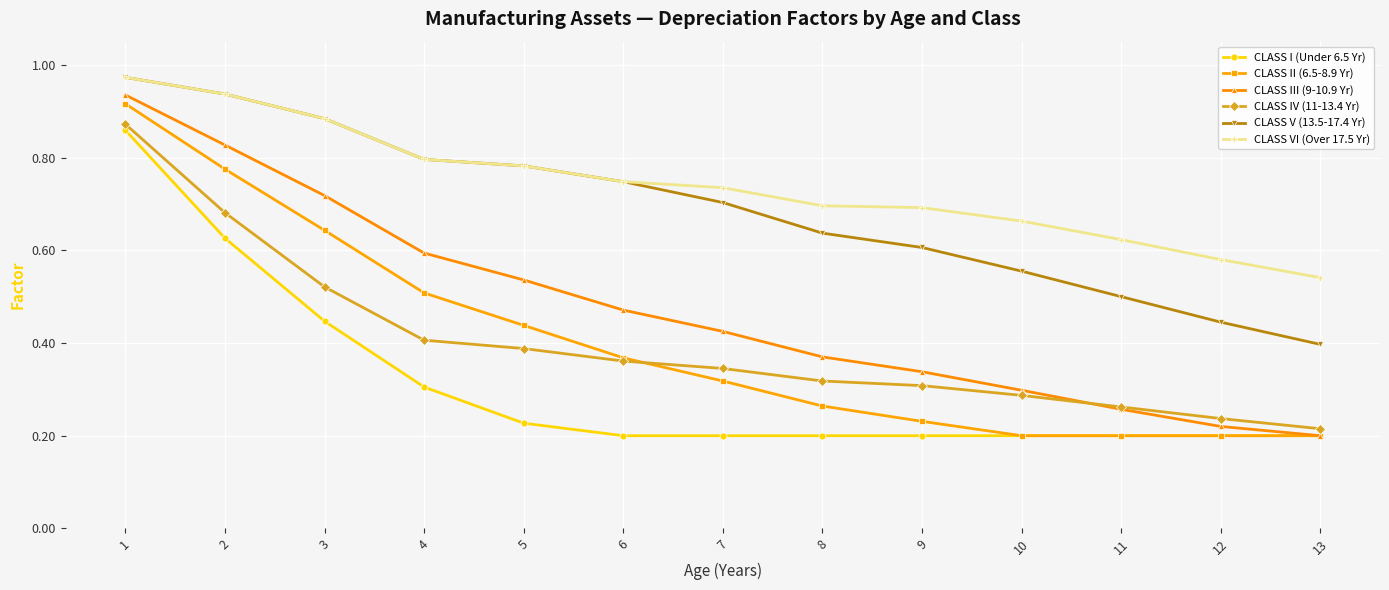

Between 1 and 6, which series saw the biggest shift?

CLASS I (Under 6.5 Yr)